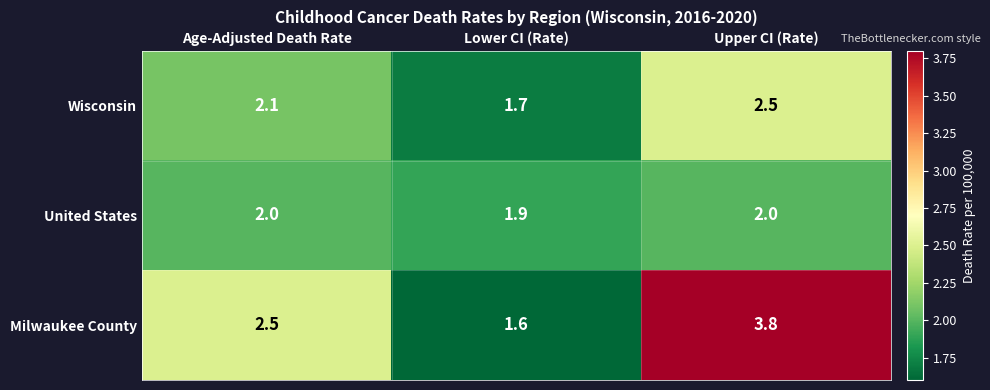

What is the sum of all Milwaukee County values?

7.9